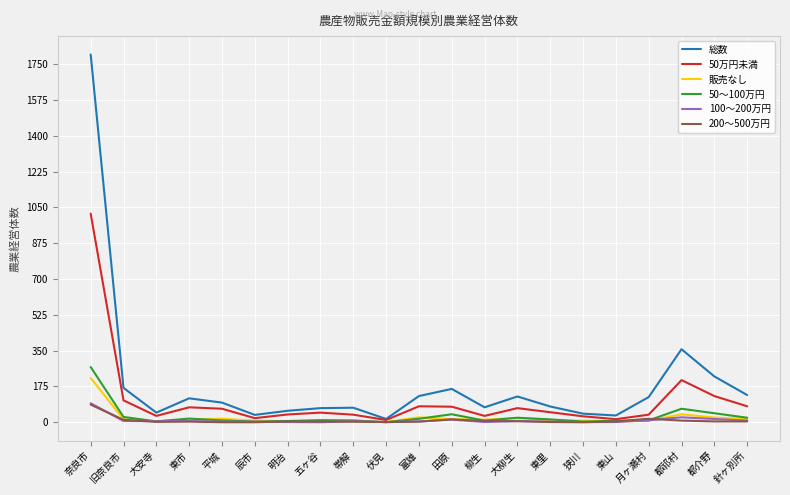

Is it true that 100～200万円 equals 93 at 奈良市?

True